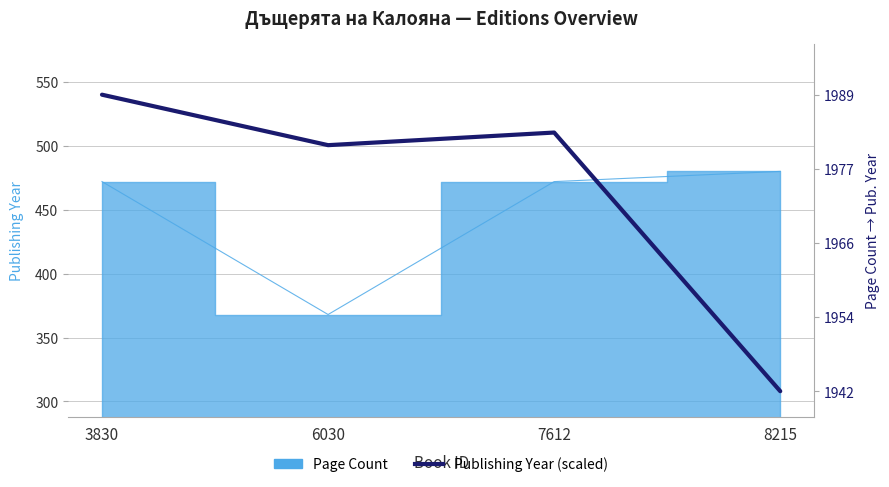

Is it true that the value at 8215 is 551.8?

False